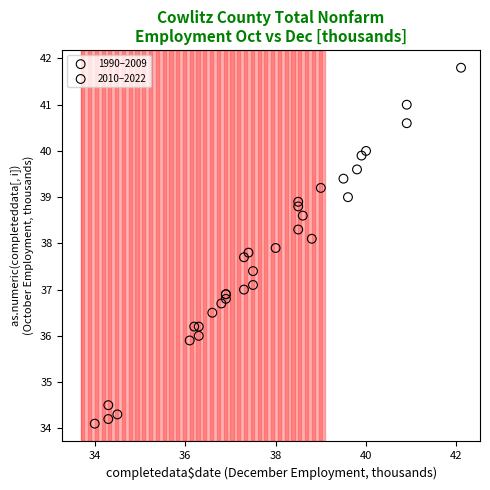

Which series has the largest Y range (max minus min)?

2010–2022